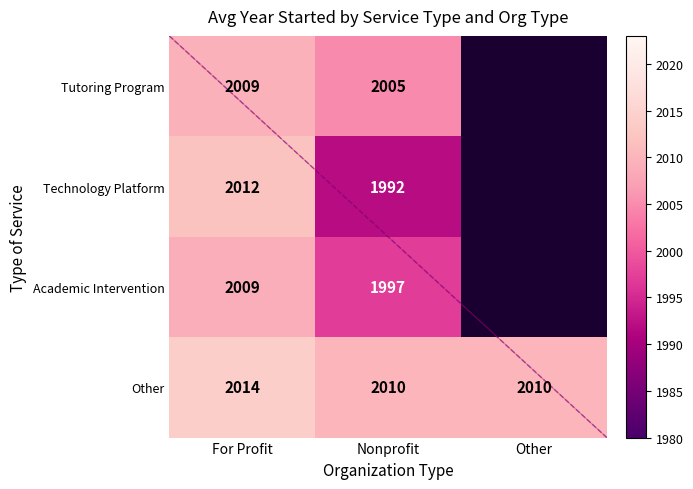

Which category has the highest value across all series?

For Profit